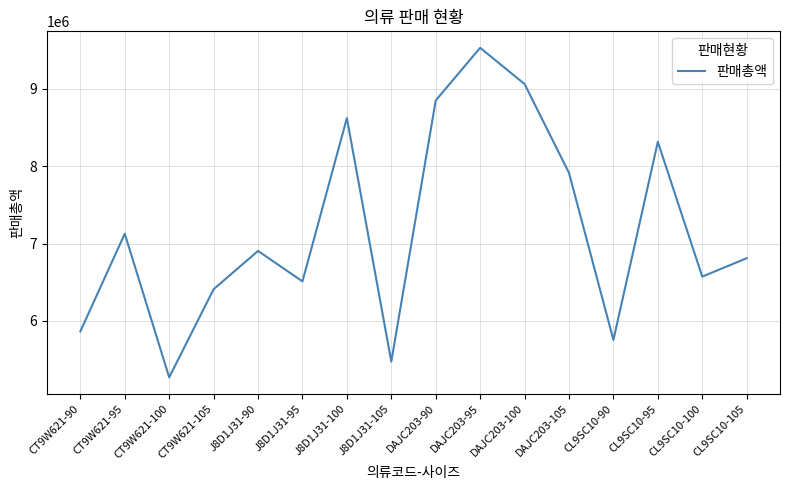

Is it true that the value at DAJC203-95 is 2708412?

False